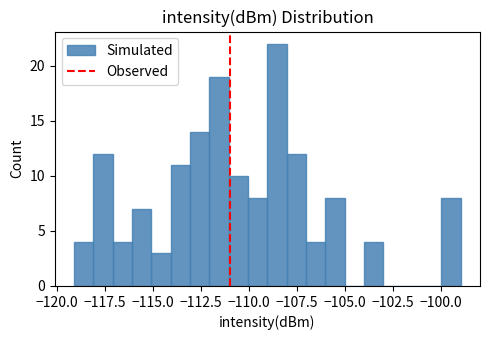

Around what value on the x-axis is the tallest bar? Give the approximate position of its centre, as read against the axis.

-108.5